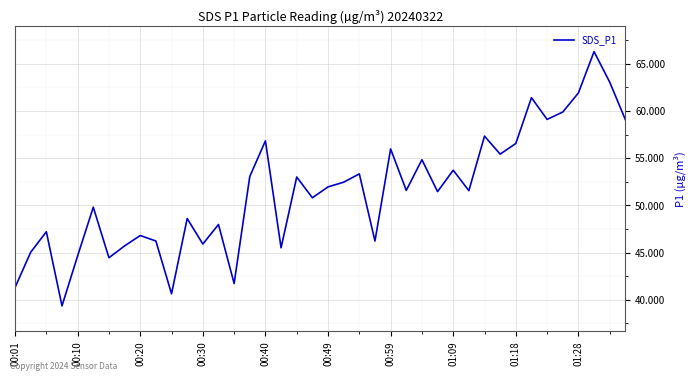

What is the greatest value displayed?

66.3